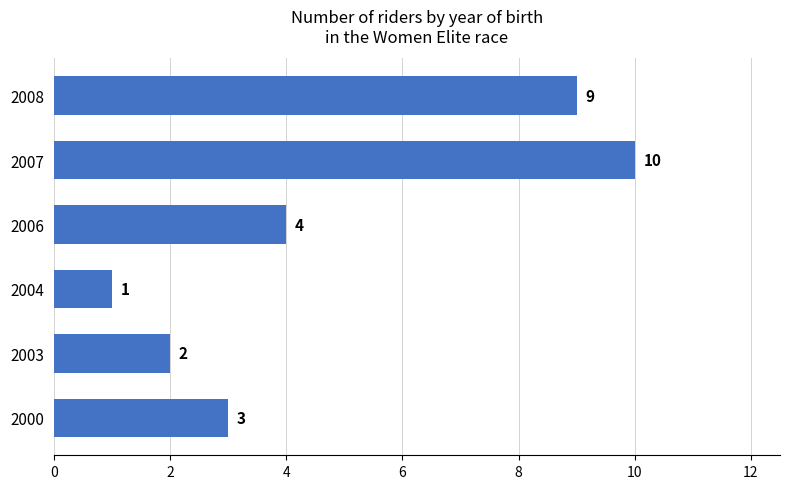

Which has a higher value, 2000 or 2007?

2007